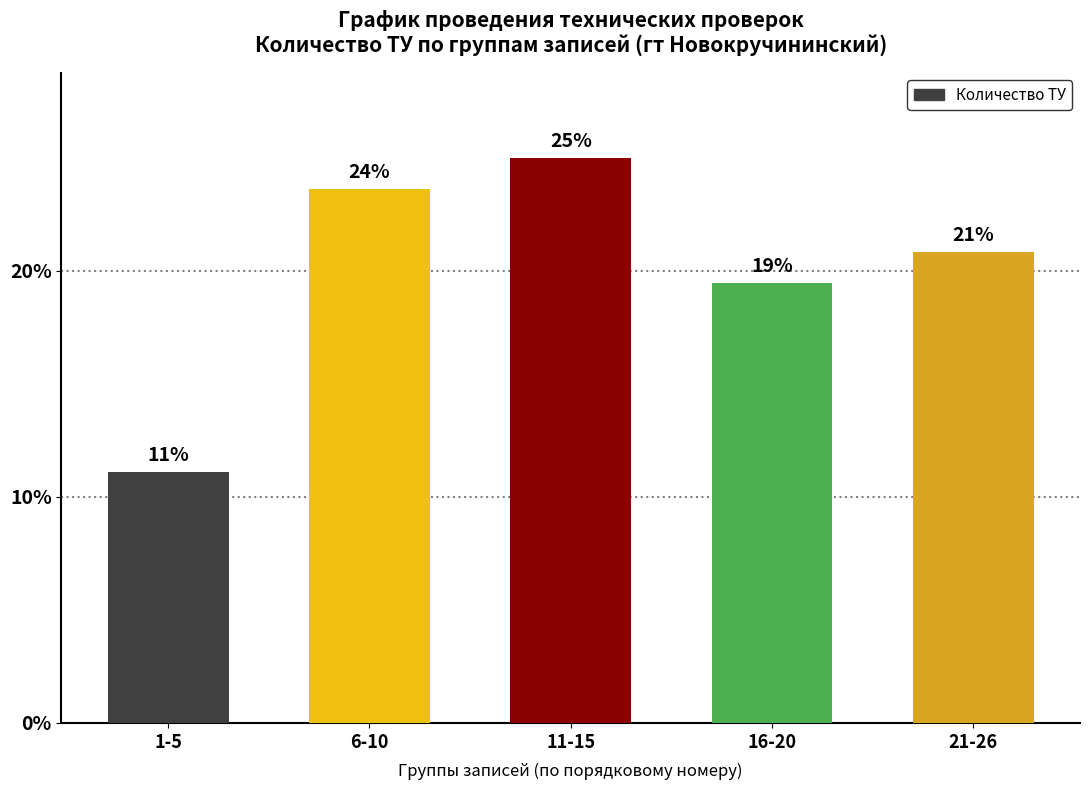

Rank the categories by value from highest to lowest.

11-15, 6-10, 21-26, 16-20, 1-5